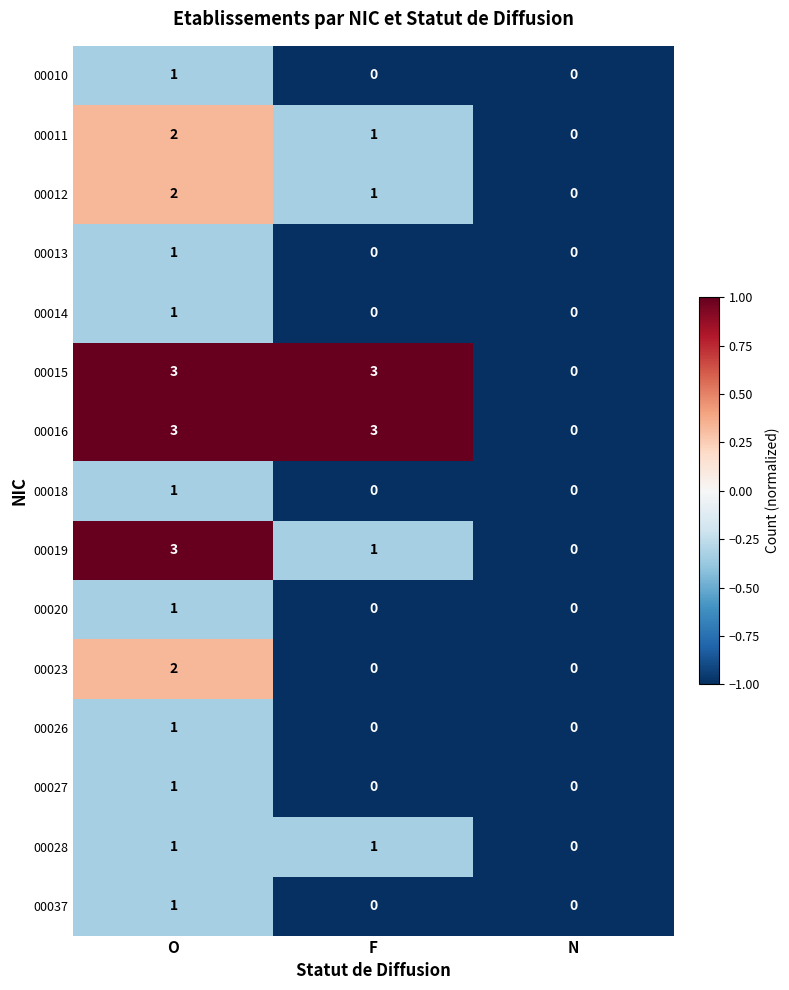

What is the total value across all series at N?

0